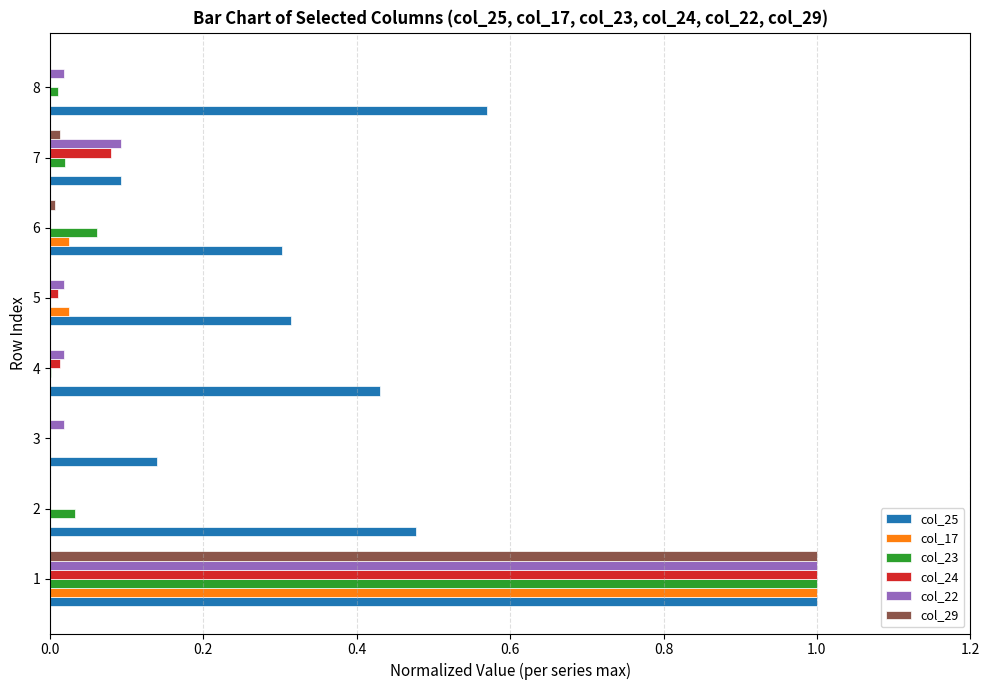

Is it true that col_22 equals 0.0 at 3?

True